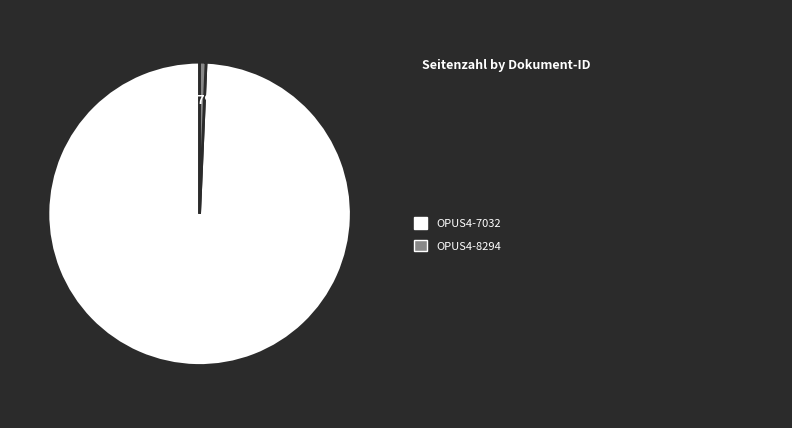

True or false: OPUS4-8294 accounts for 1% of the total.

True